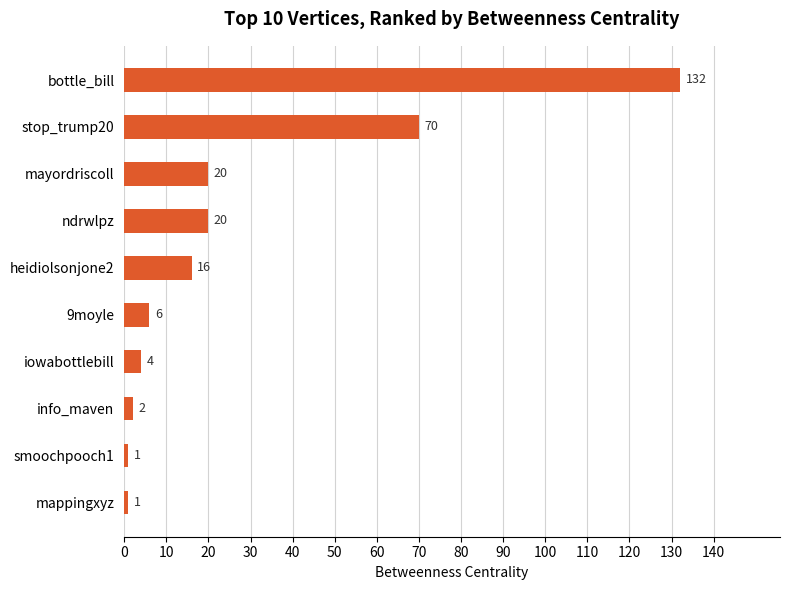

At which category does the chart reach its peak across all series?

bottle_bill